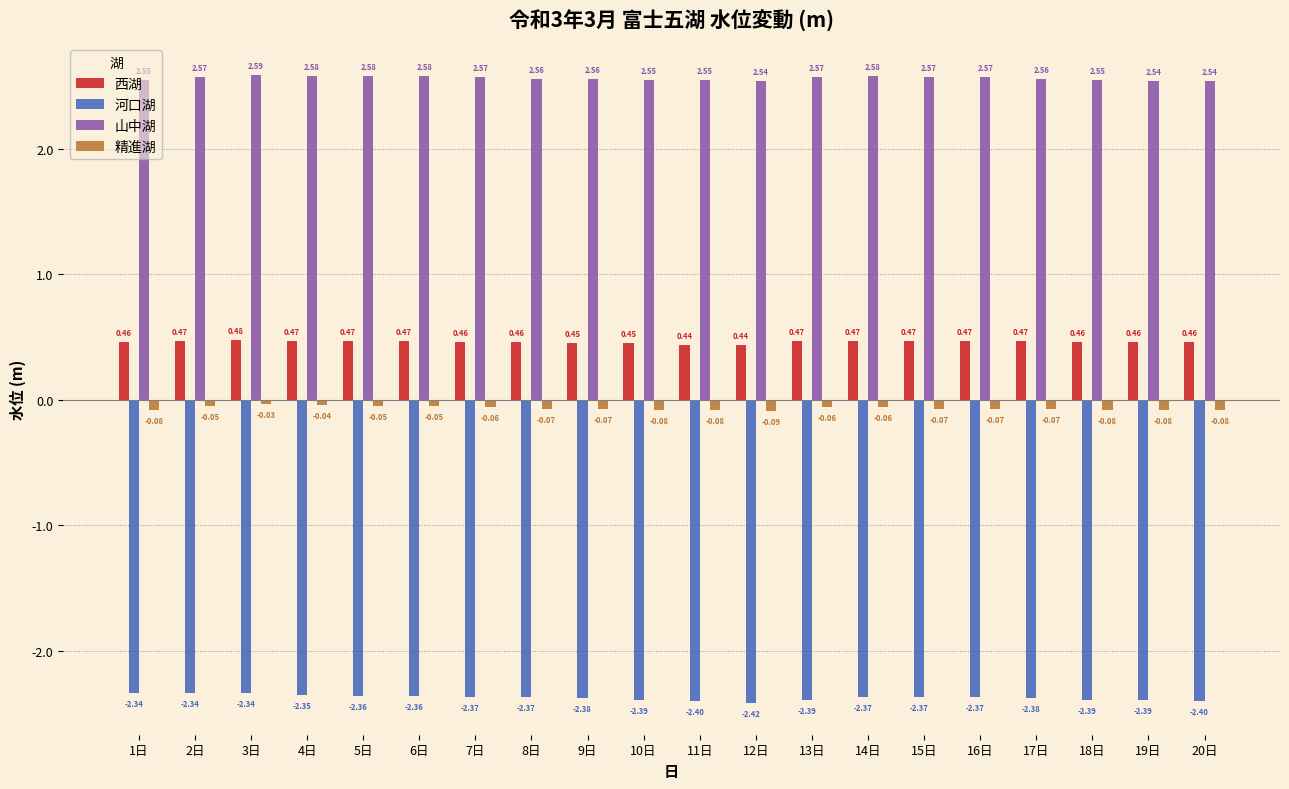

Rank the series at 3日 from lowest to highest value.

河口湖, 精進湖, 西湖, 山中湖